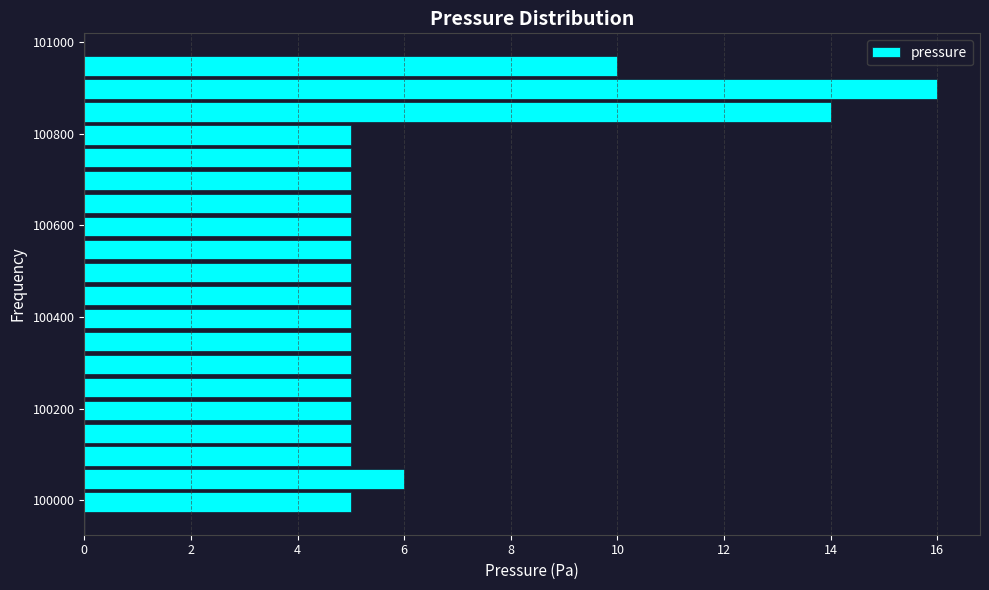

Around what value on the y-axis is the longest bar? Give the approximate position of its centre, as read against the axis.

100900